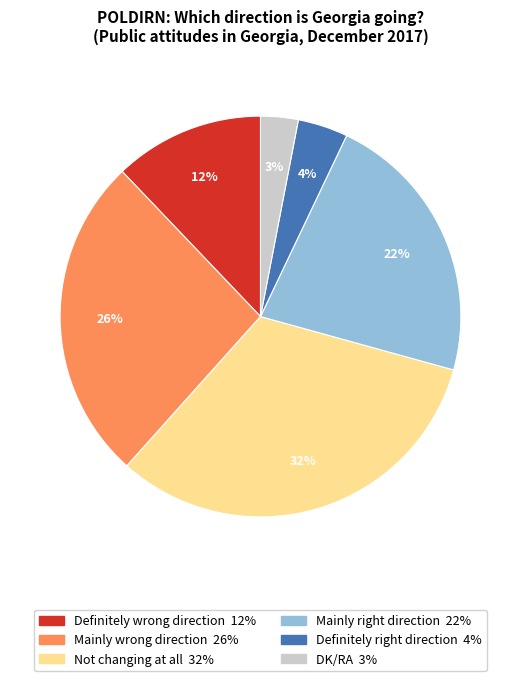

How many segments does this pie chart have?

6